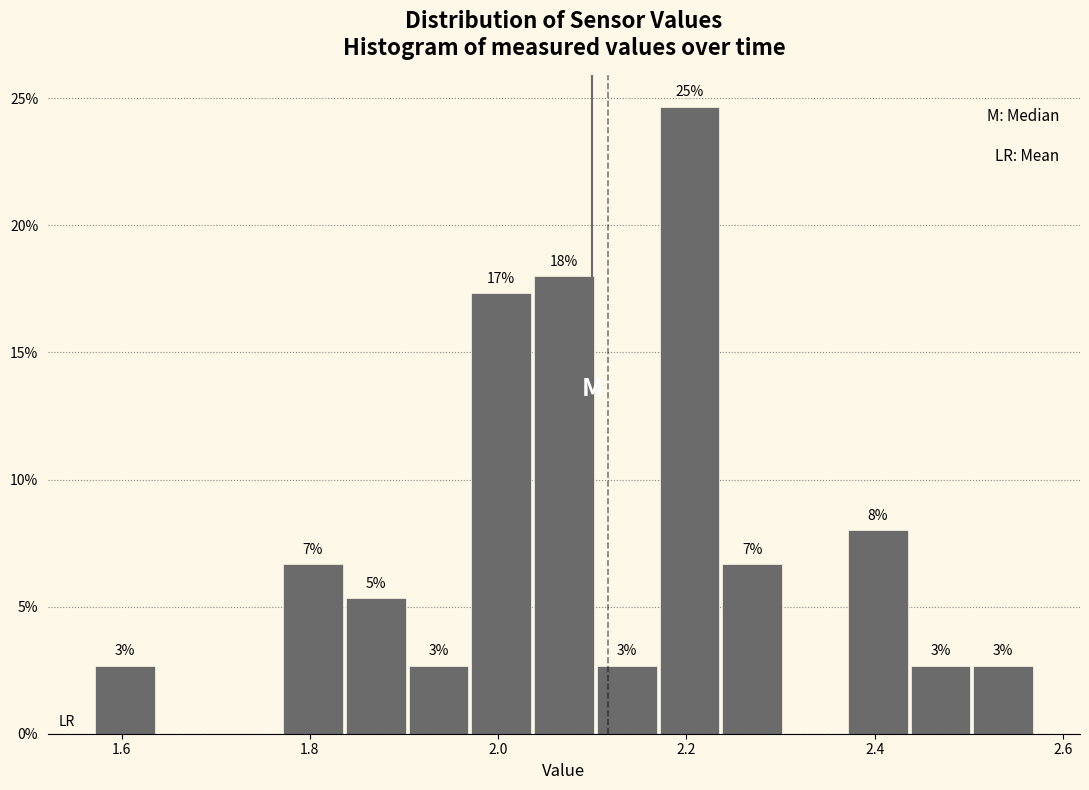

Around what value on the x-axis is the tallest bar? Give the approximate position of its centre, as read against the axis.

2.20